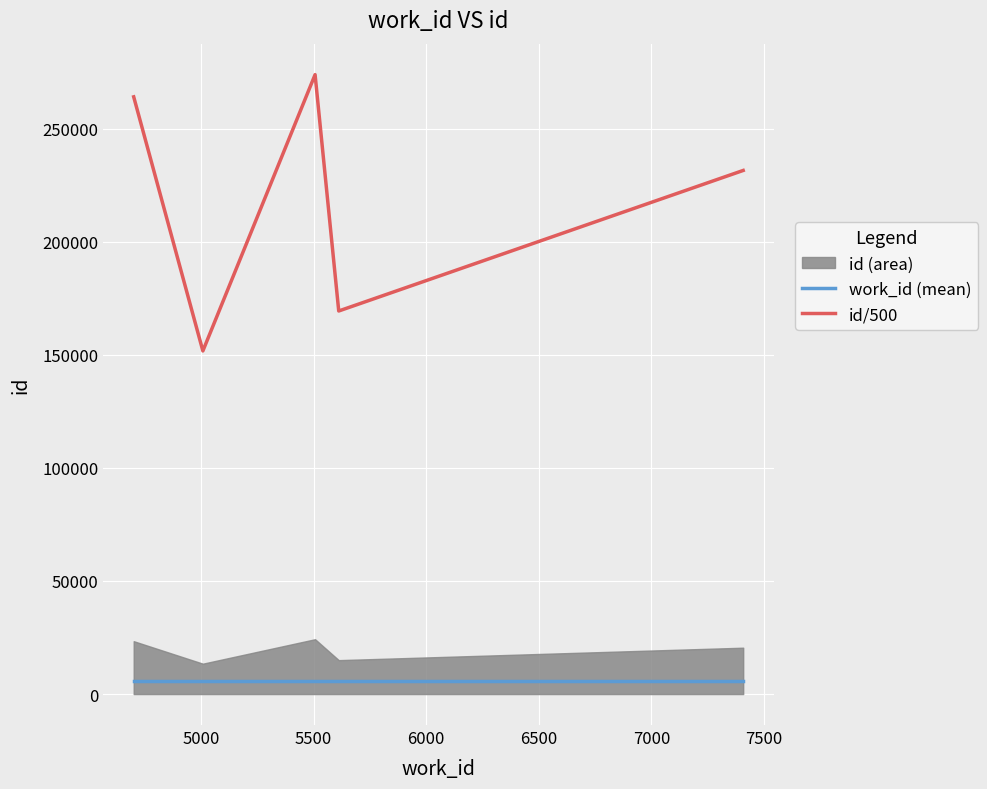

True or false: id/500 and work_id (mean) intersect in this chart.

False